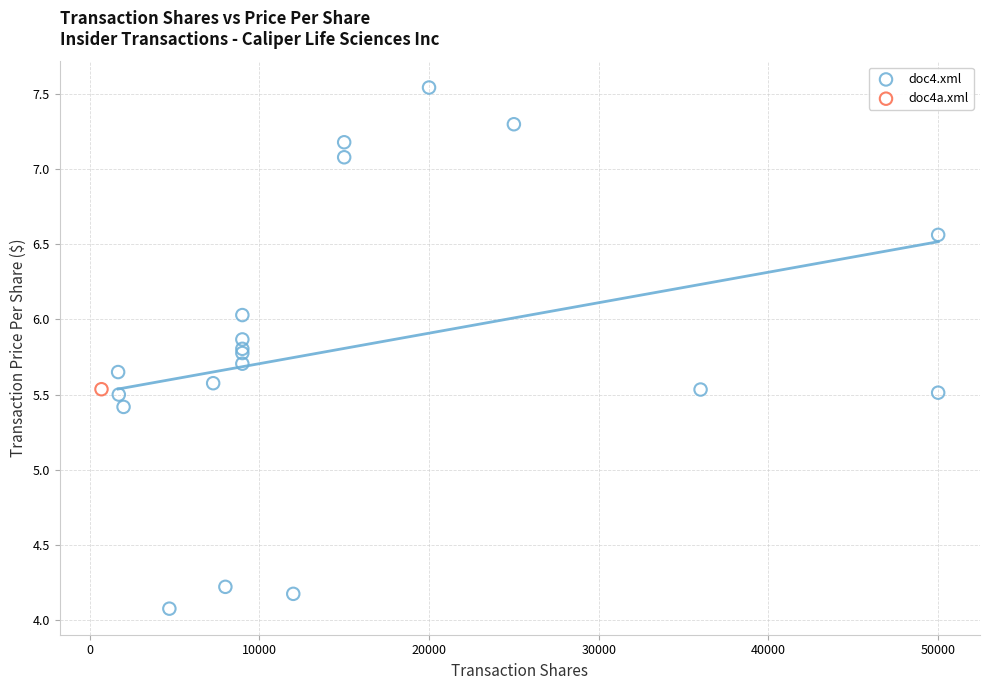

What are all the series names shown in the legend?

doc4.xml, doc4a.xml